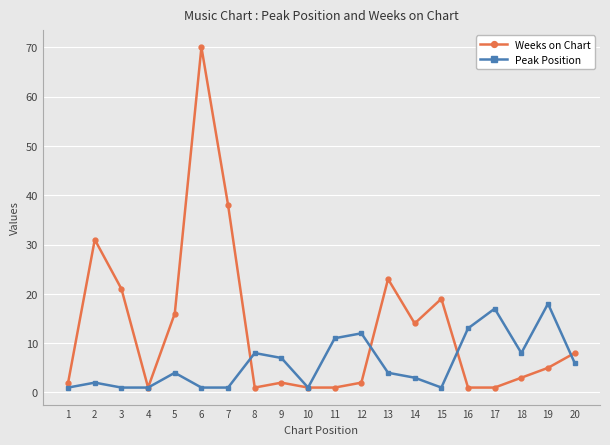

Which series has the widest spread of values?

Weeks on Chart